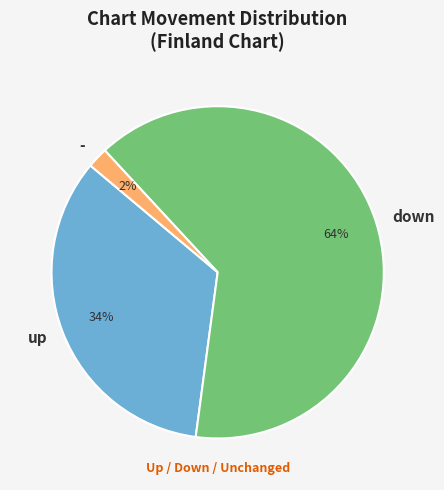

What is the smallest slice in the pie chart?

-